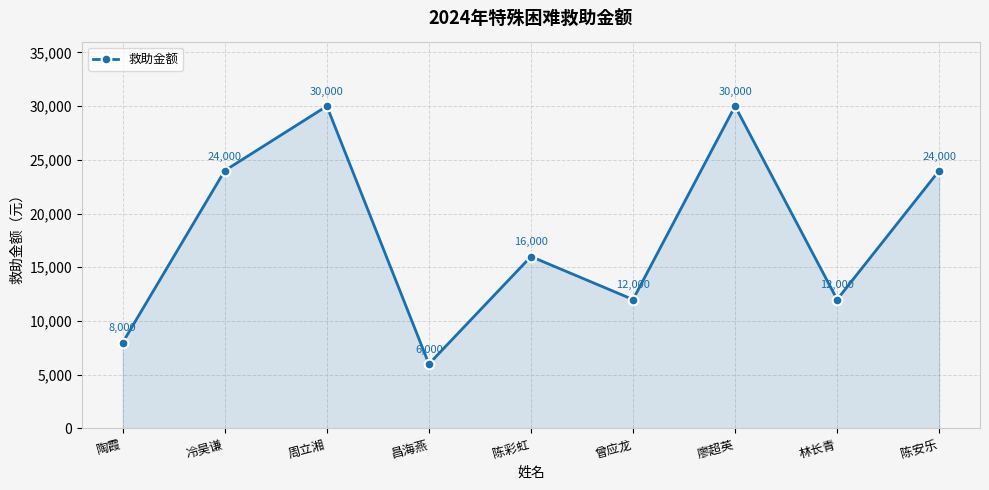

Is it true that the value at 陈彩虹 is 28259?

False